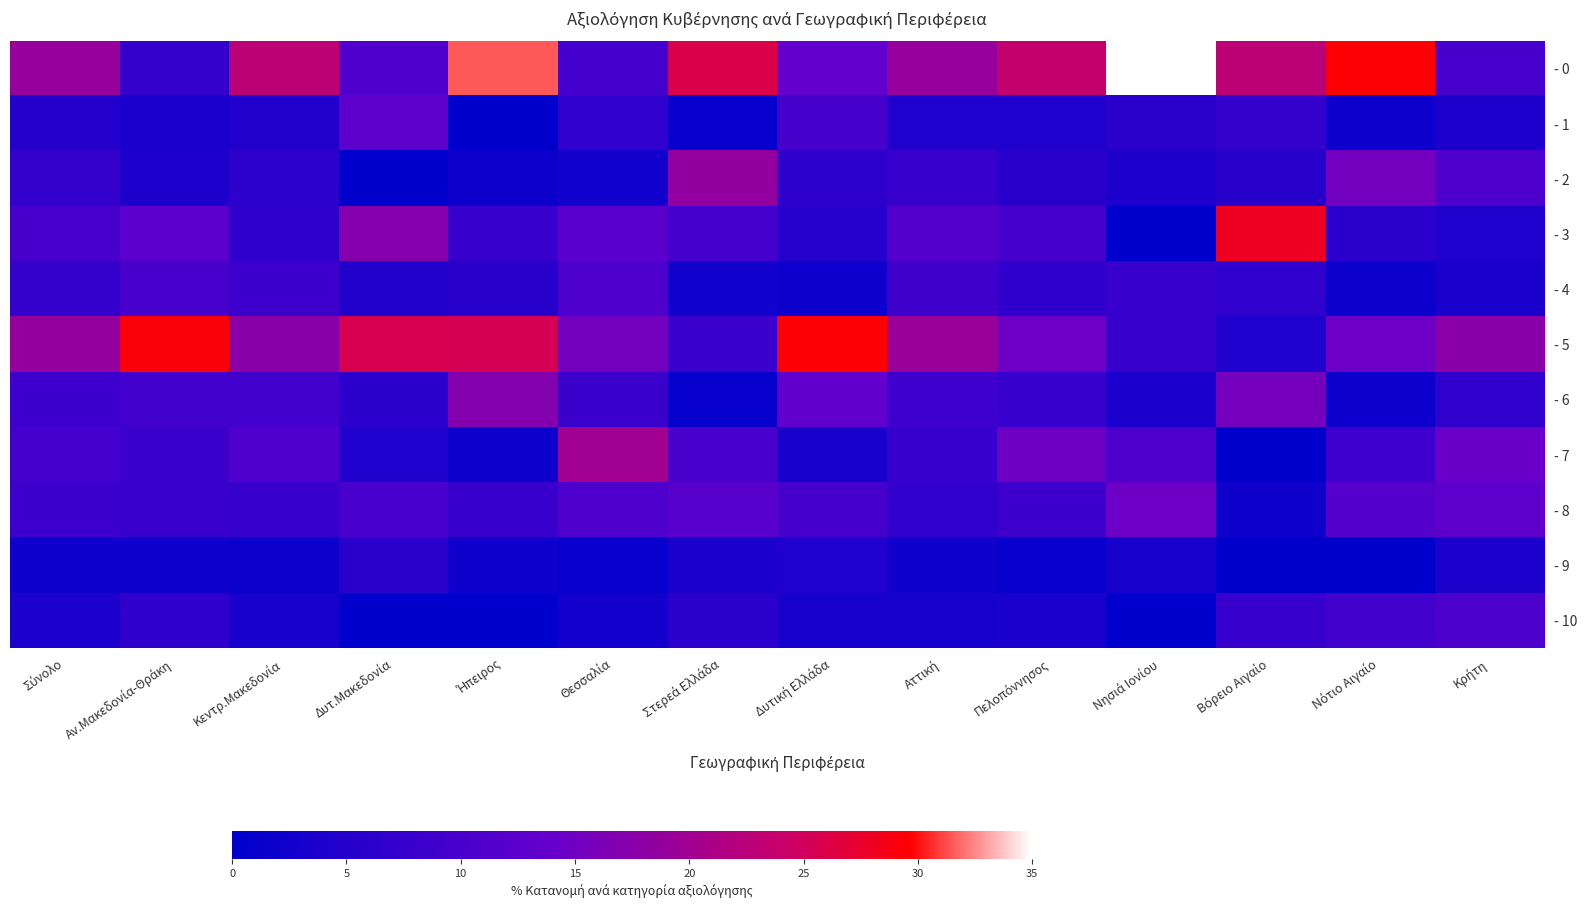

How many series are shown in this chart?

11